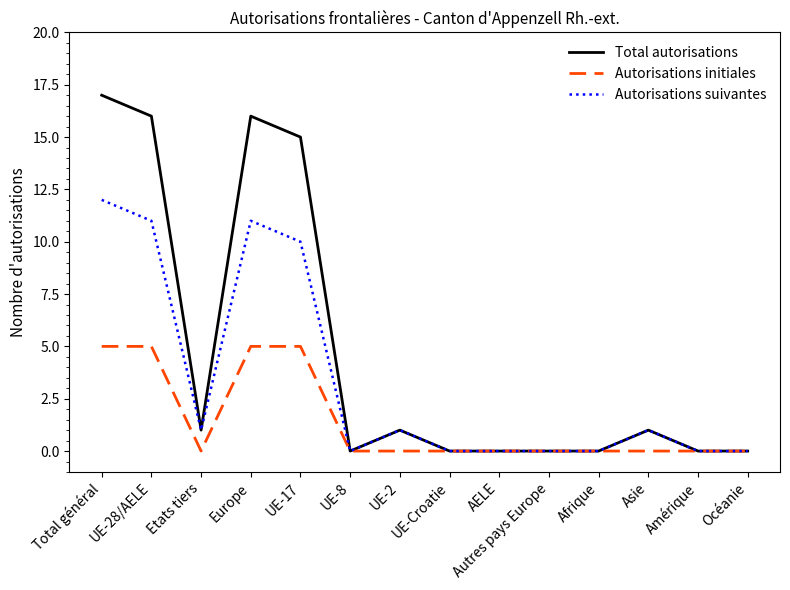

Rank the series by their average value, from highest to lowest.

Total autorisations, Autorisations suivantes, Autorisations initiales